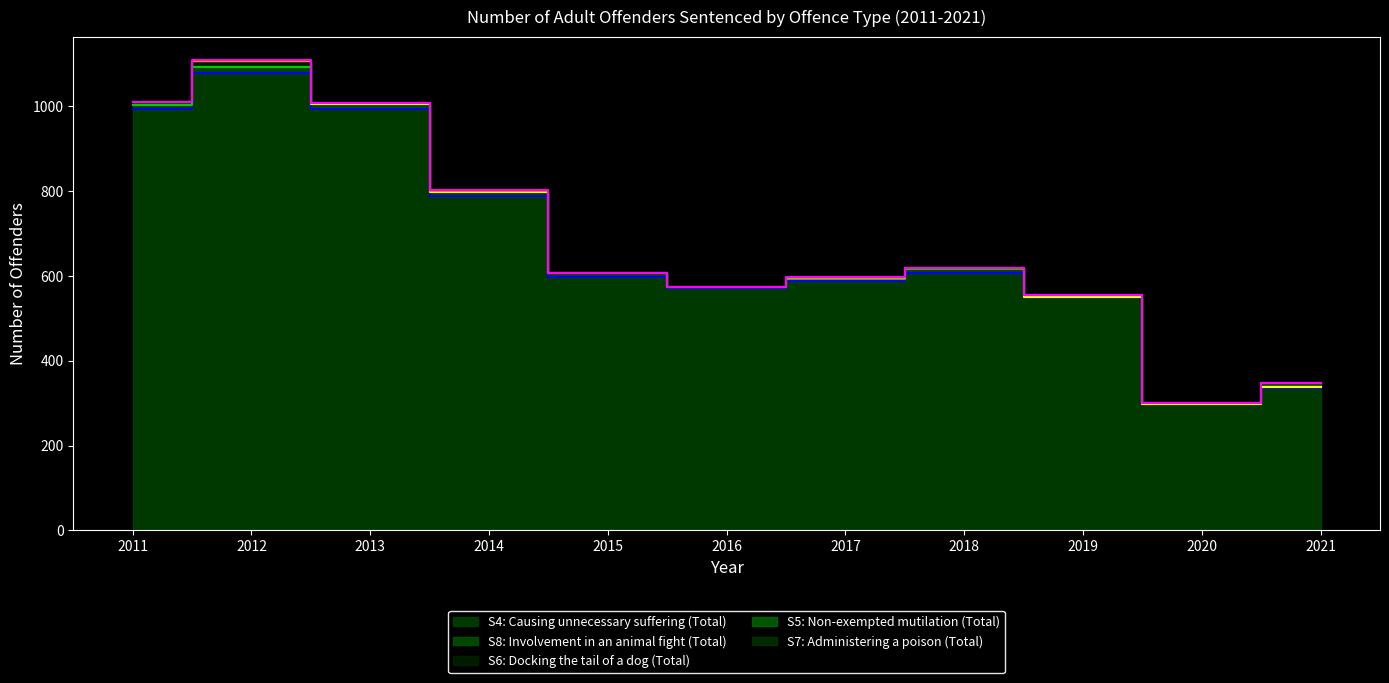

True or false: S4: Causing unnecessary suffering (Total) and S6: Docking the tail of a dog (Total) cross at least once.

False